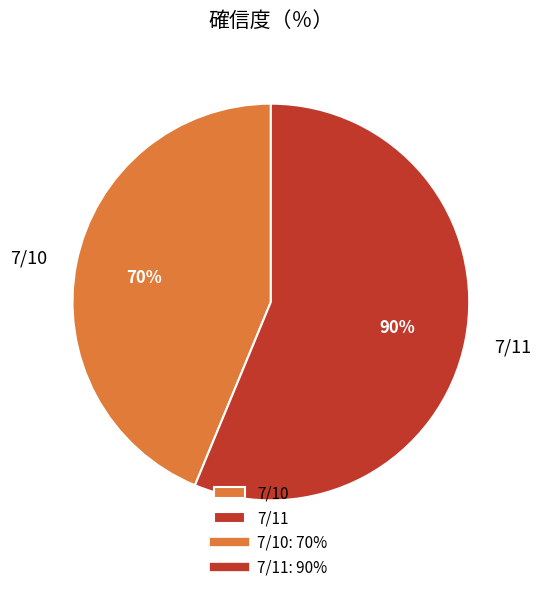

What percentage is the 7/11 slice, to the nearest percent?

56%